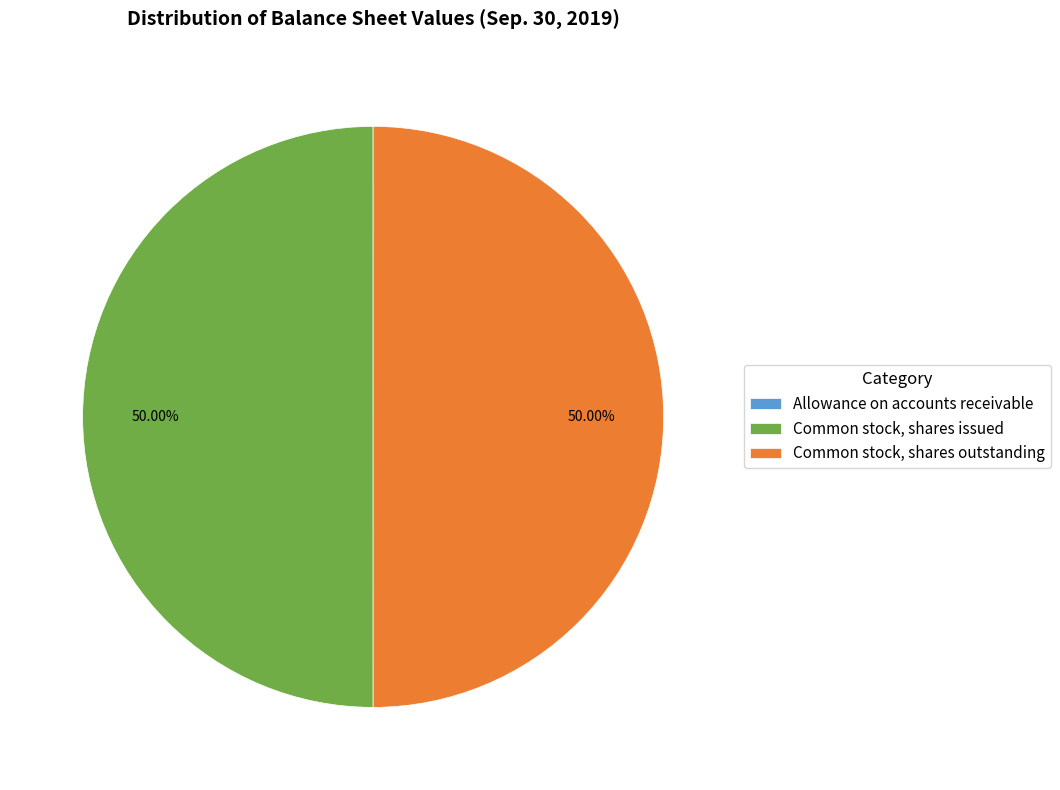

What is the ratio of the value at Common stock, shares outstanding to the value at Common stock, shares issued?

1.0